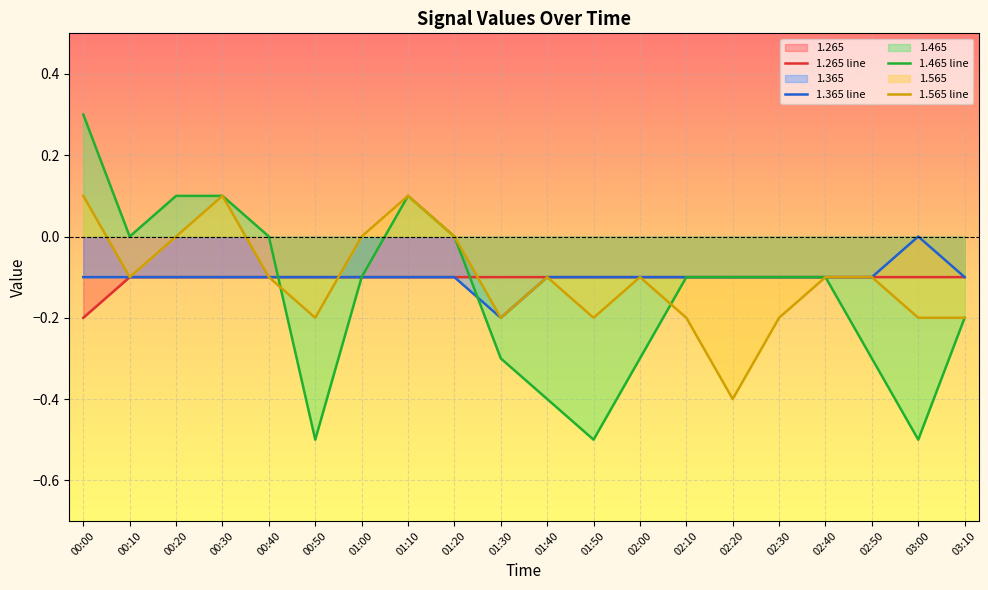

Where does the 1.465 line series first go above 0?

00:00